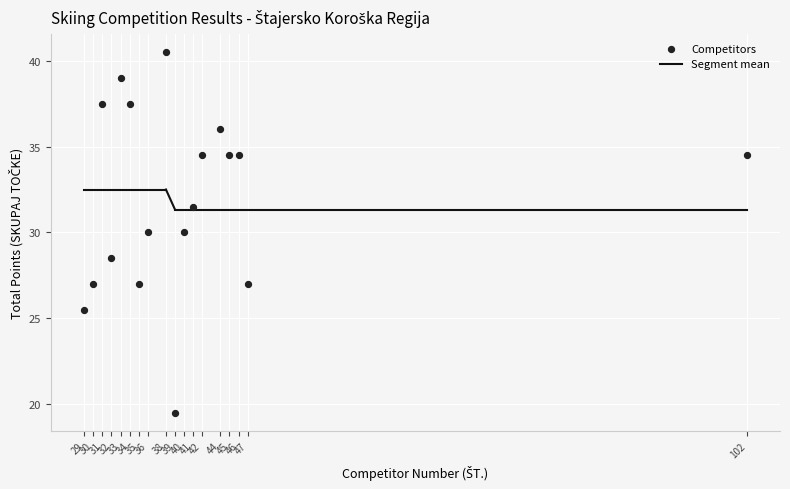

What is the range of X values (max minus min)?

73.0